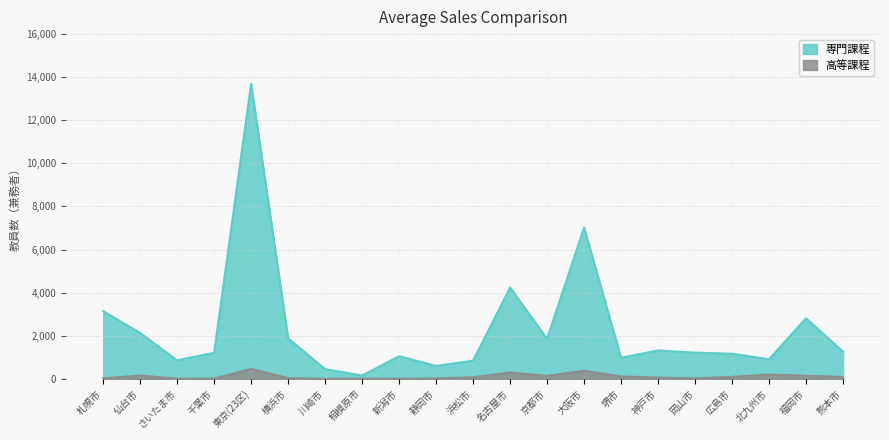

True or false: 高等課程 and 専門課程 cross at least once.

False